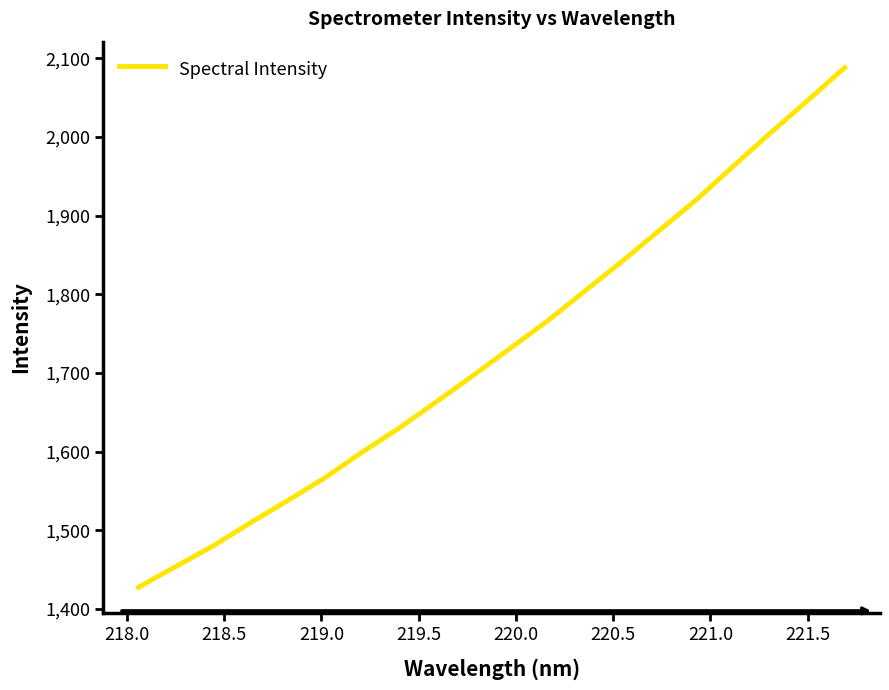

Does the chart have visible grid lines?

No